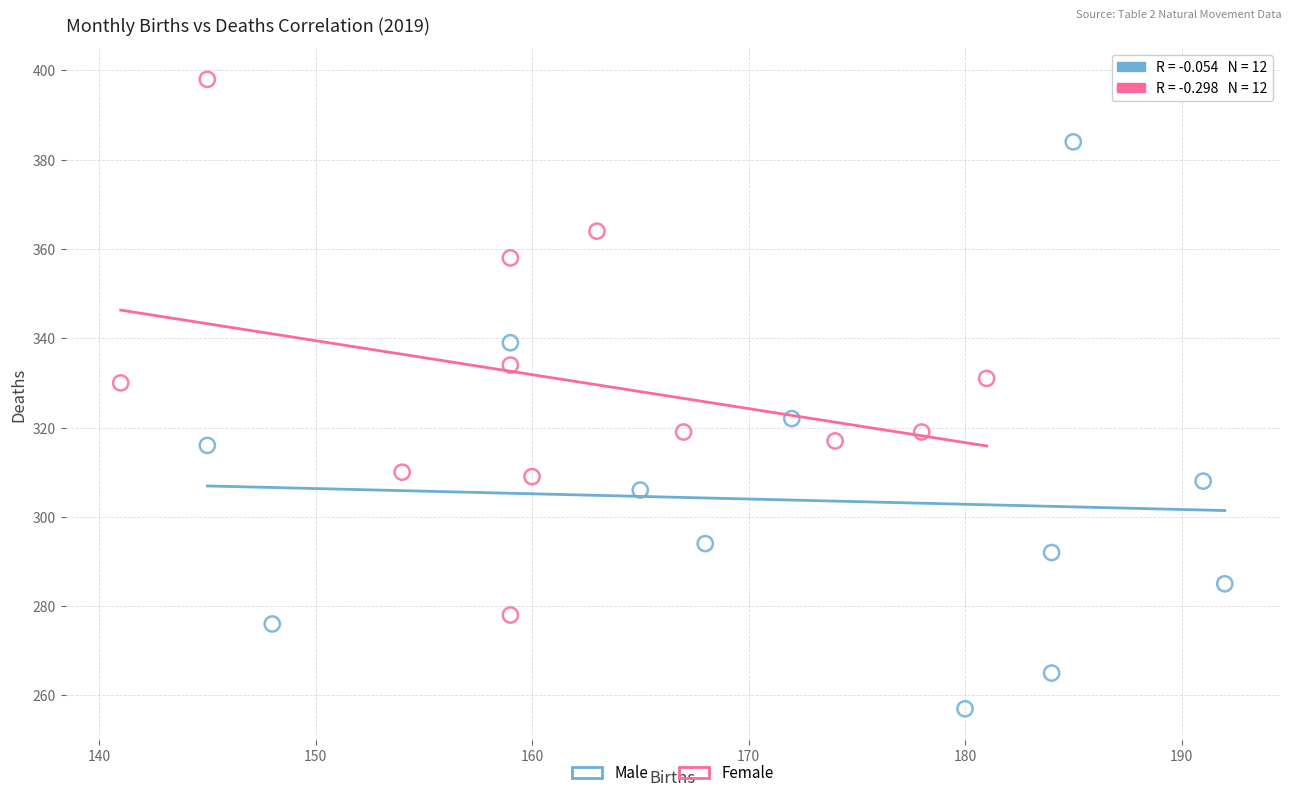

Which series has the largest Y range (max minus min)?

Male